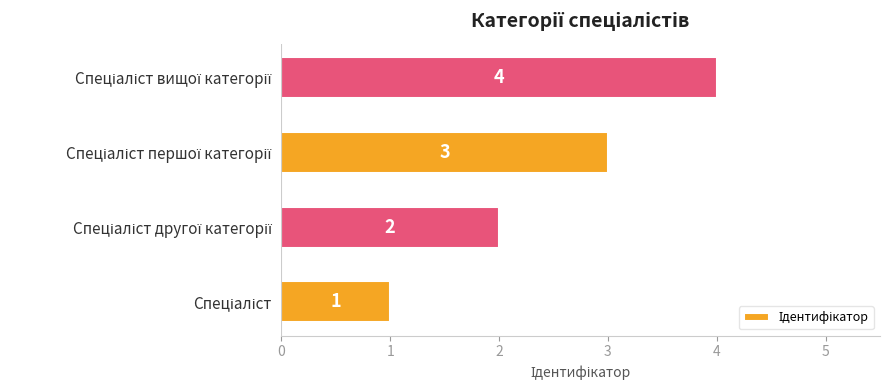

Count the values in the range 2 to 4.

3